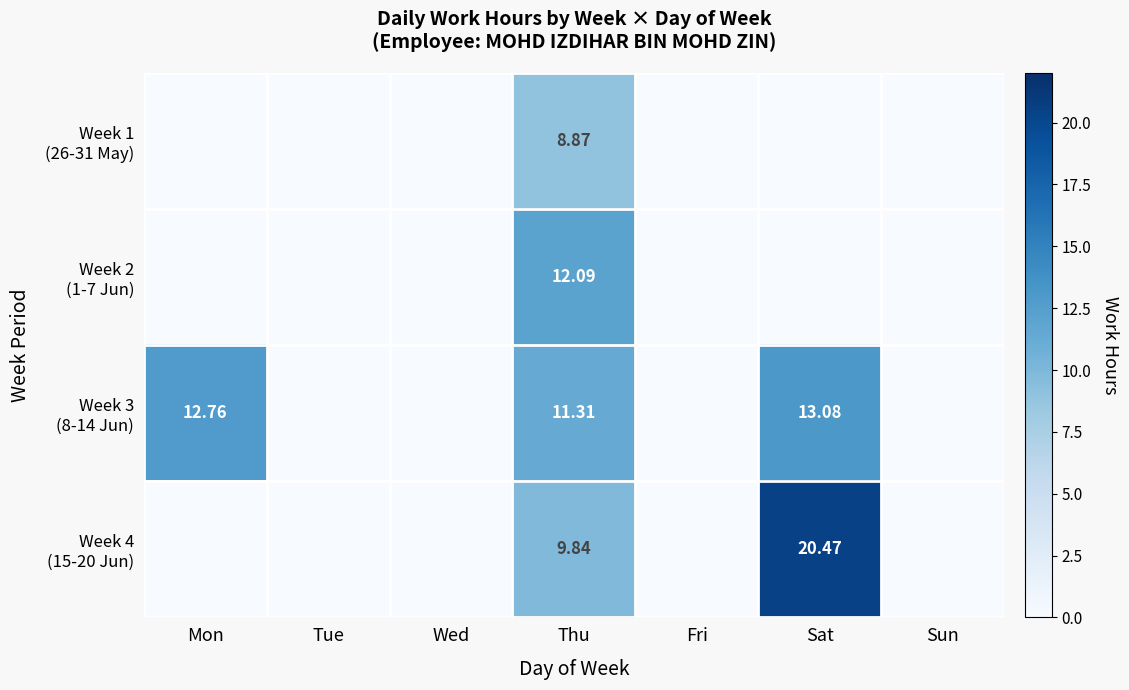

Which series changed the most between Tue and Thu?

Week 2 (1-7 Jun)